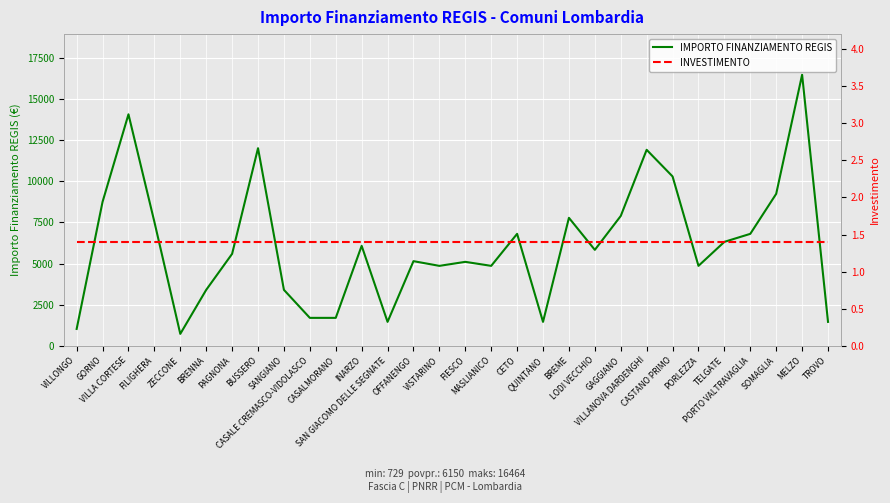

Reading left to right, extract all data points from this chart.

IMPORTO FINANZIAMENTO REGIS: 1029.0	8748.0	14063.0	7533.0	729.0	3402.0	5589.0	12005.0	3402.0	1701.0	1701.0	6075.0	1458.0	5145.0	4860.0	5103.0	4860.0	6804.0	1458.0	7776.0	5831.0	7889.0	11907.0	10290.0	4860.0	6318.0	6804.0	9234.0	16464.0	1458.0
INVESTIMENTO: 1.4	1.4	1.4	1.4	1.4	1.4	1.4	1.4	1.4	1.4	1.4	1.4	1.4	1.4	1.4	1.4	1.4	1.4	1.4	1.4	1.4	1.4	1.4	1.4	1.4	1.4	1.4	1.4	1.4	1.4